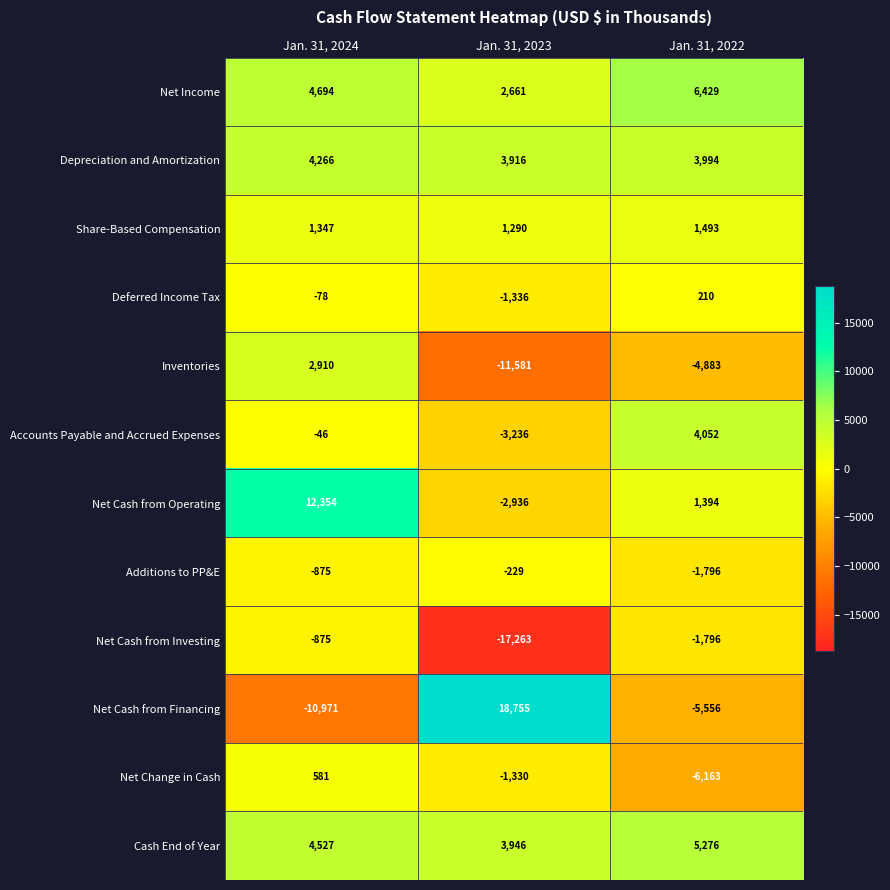

What is the average value of the Net Cash from Operating series?

3604